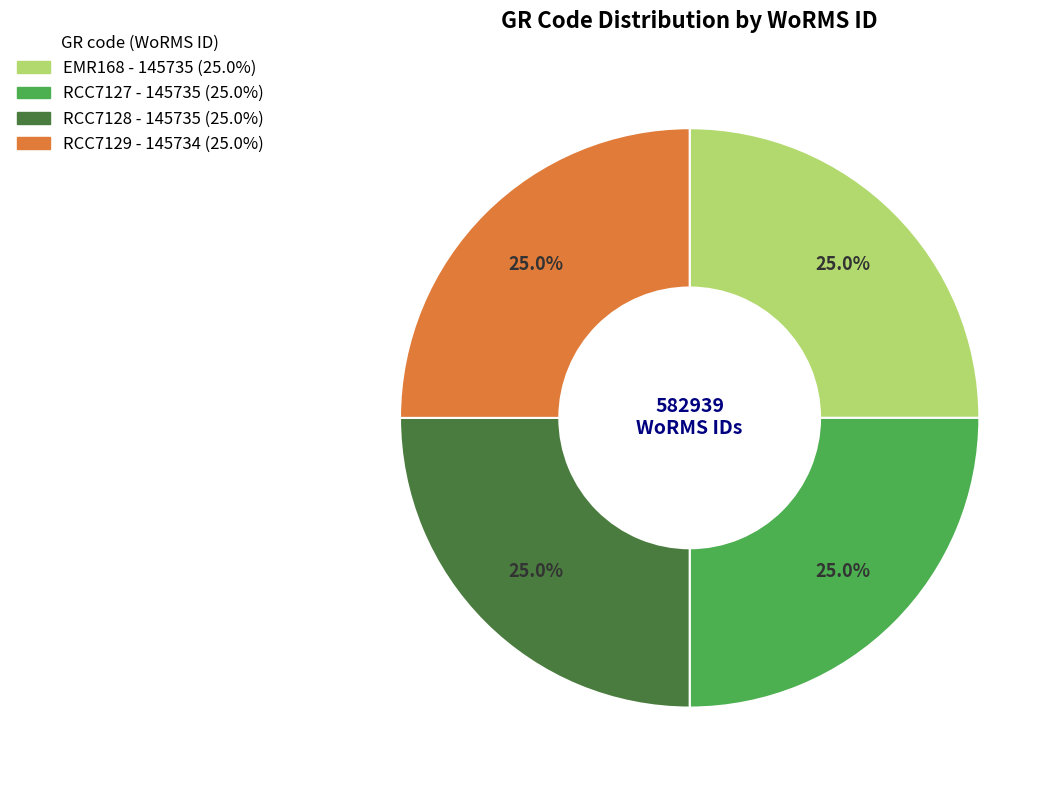

Combined, what portion of the pie is EMR168 and RCC7128?

50.0%